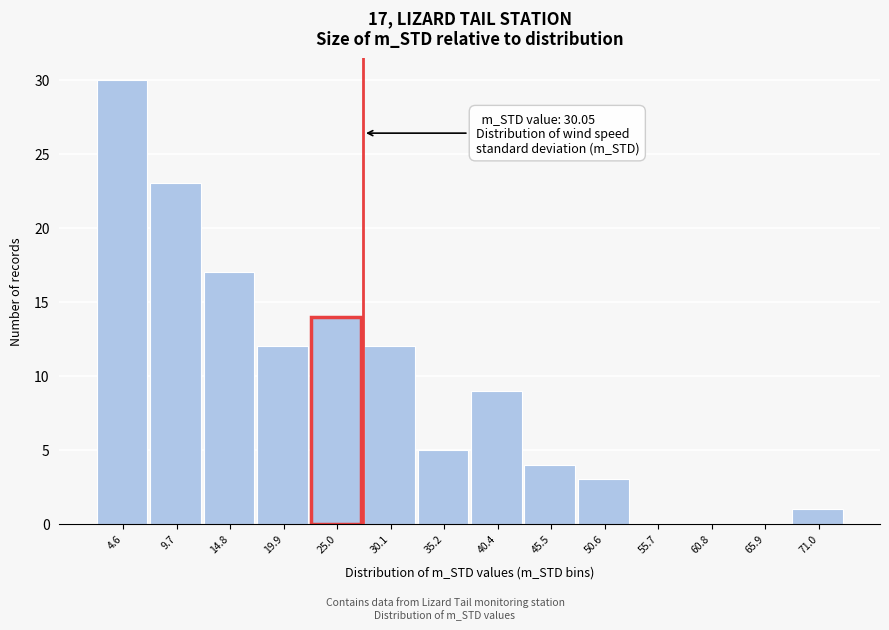

Reading right to left, transcribe all the data shown in this chart.

71.0=1	65.9=0	60.8=0	55.7=0	50.6=3	45.5=4	40.4=9	35.2=5	30.1=12	25.0=14	19.9=12	14.8=17	9.7=23	4.6=30